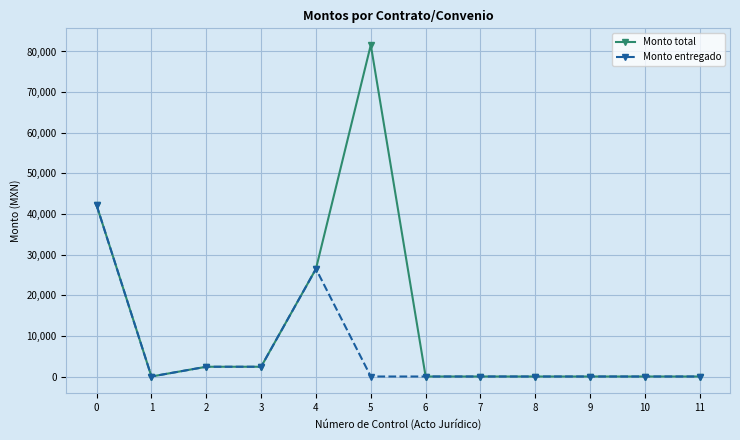

Which series has the largest total across all categories?

Monto total